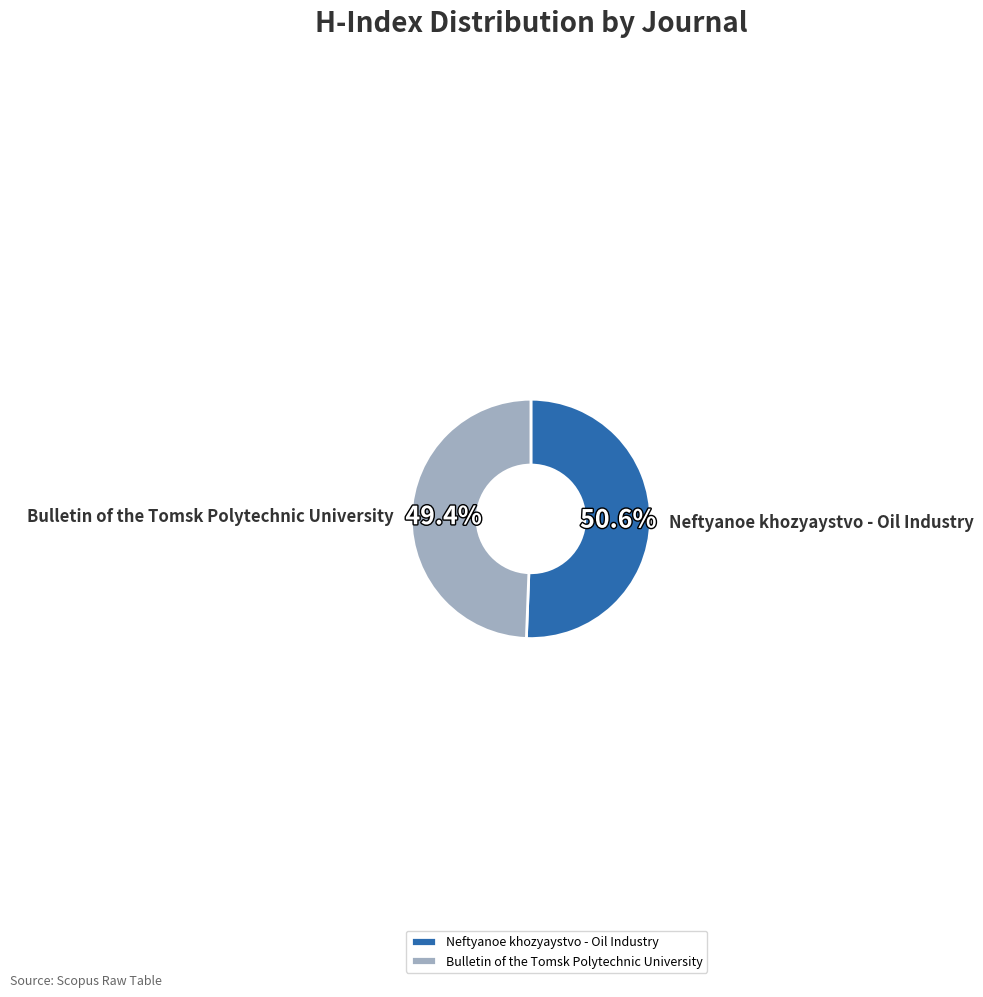

Combined, do Neftyanoe khozyaystvo - Oil Industry and Bulletin of the Tomsk Polytechnic University account for over 50%?

Yes